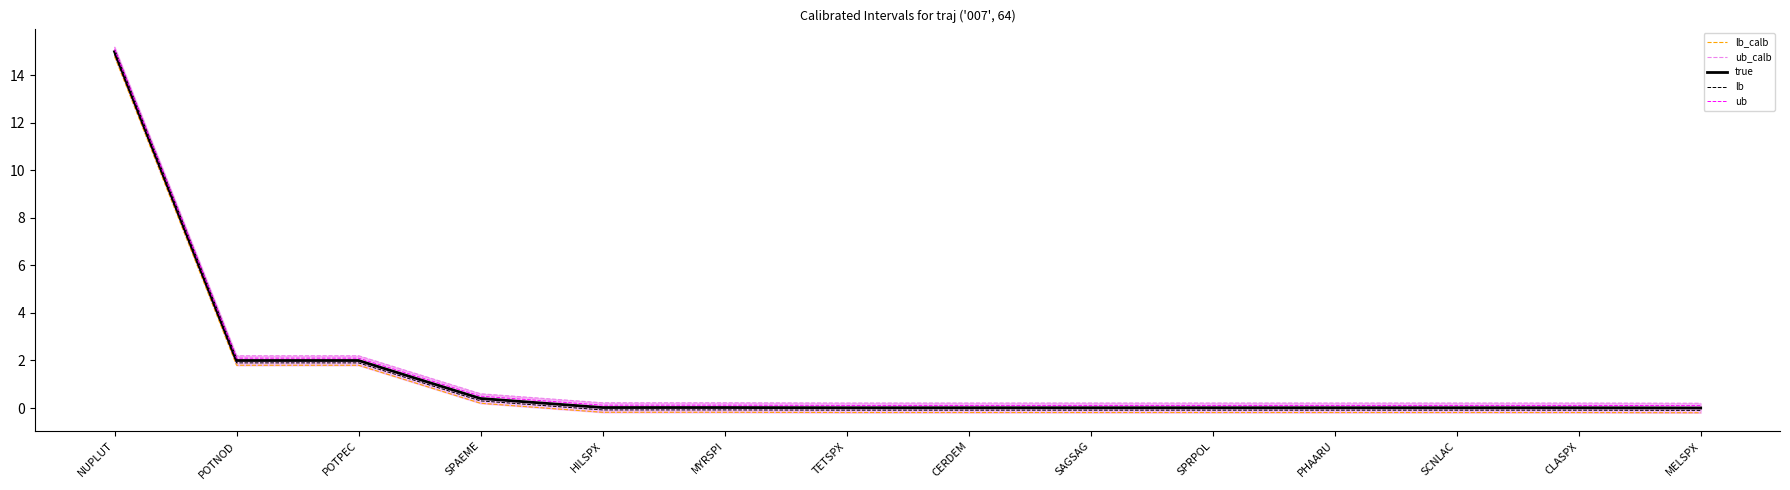

What position from the right is TETSPX?

8